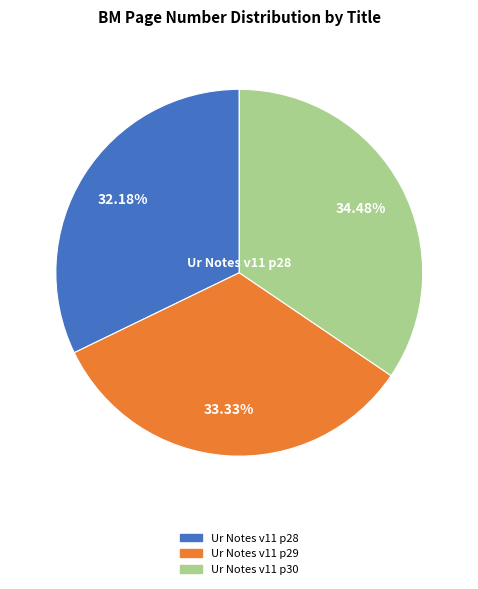

Does any single category account for the majority?

No